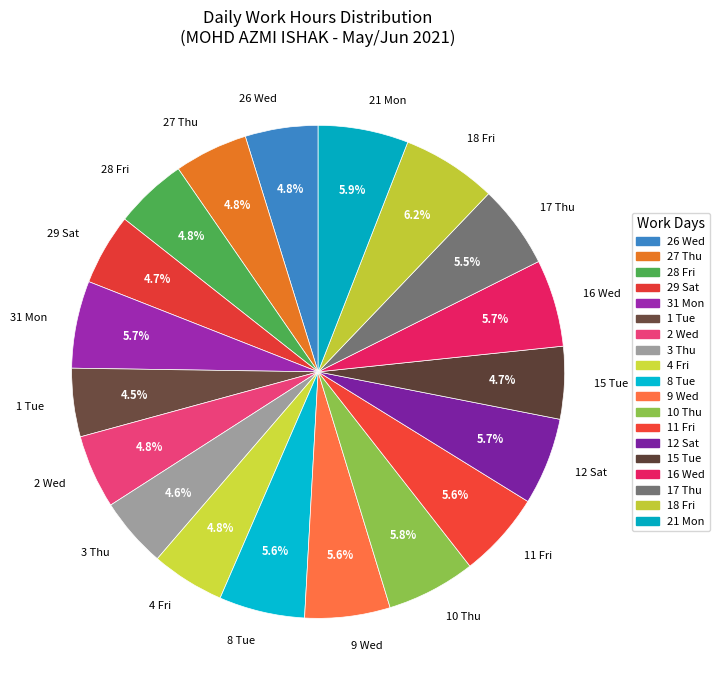

To the nearest percent, what portion does 3 Thu represent?

5%